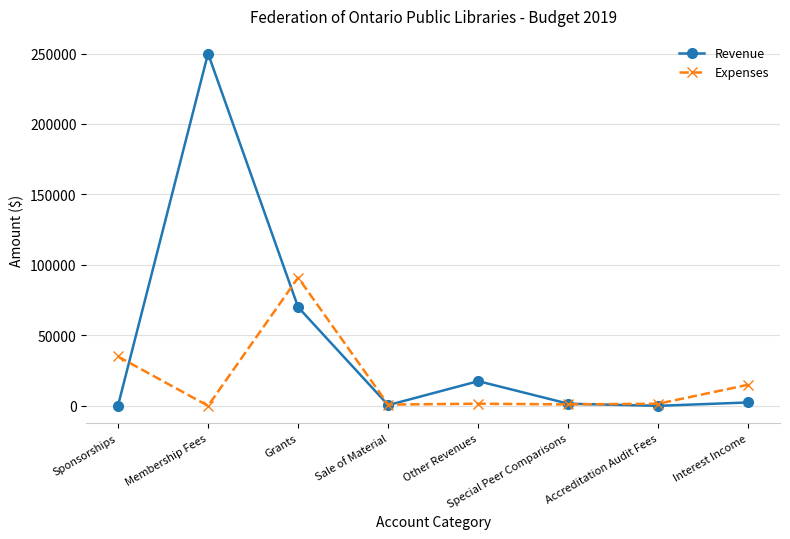

True or false: Revenue has a value of 21764 at Grants.

False